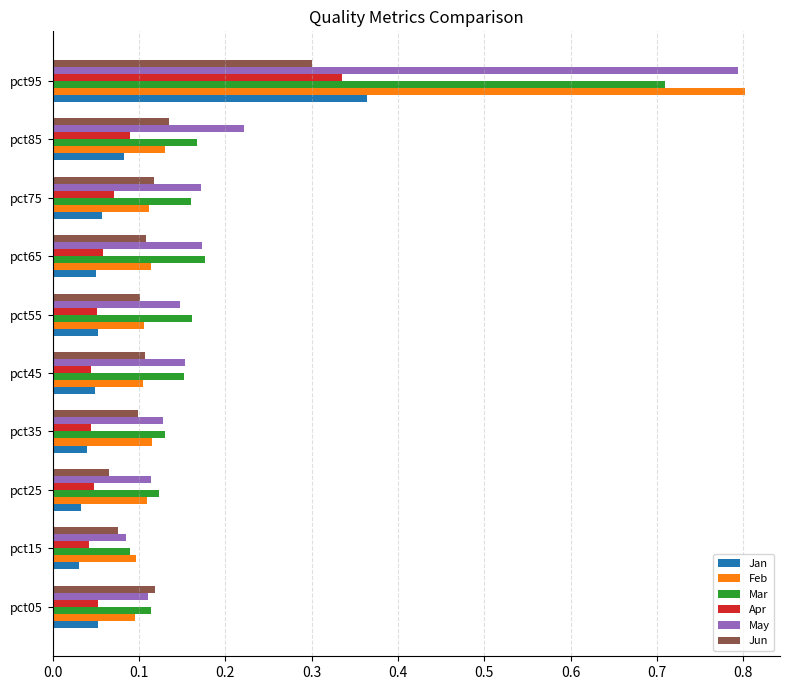

Which series changed the most between pct15 and pct45?

May